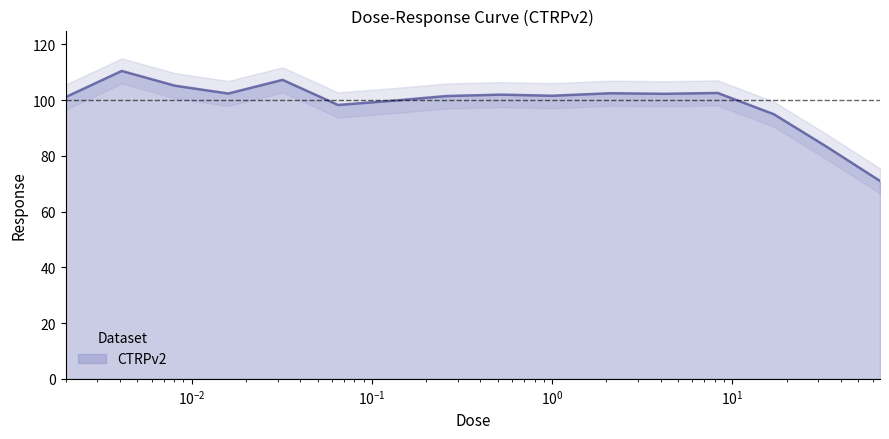

What is the lowest value of the CTRPv2 series?

71.0